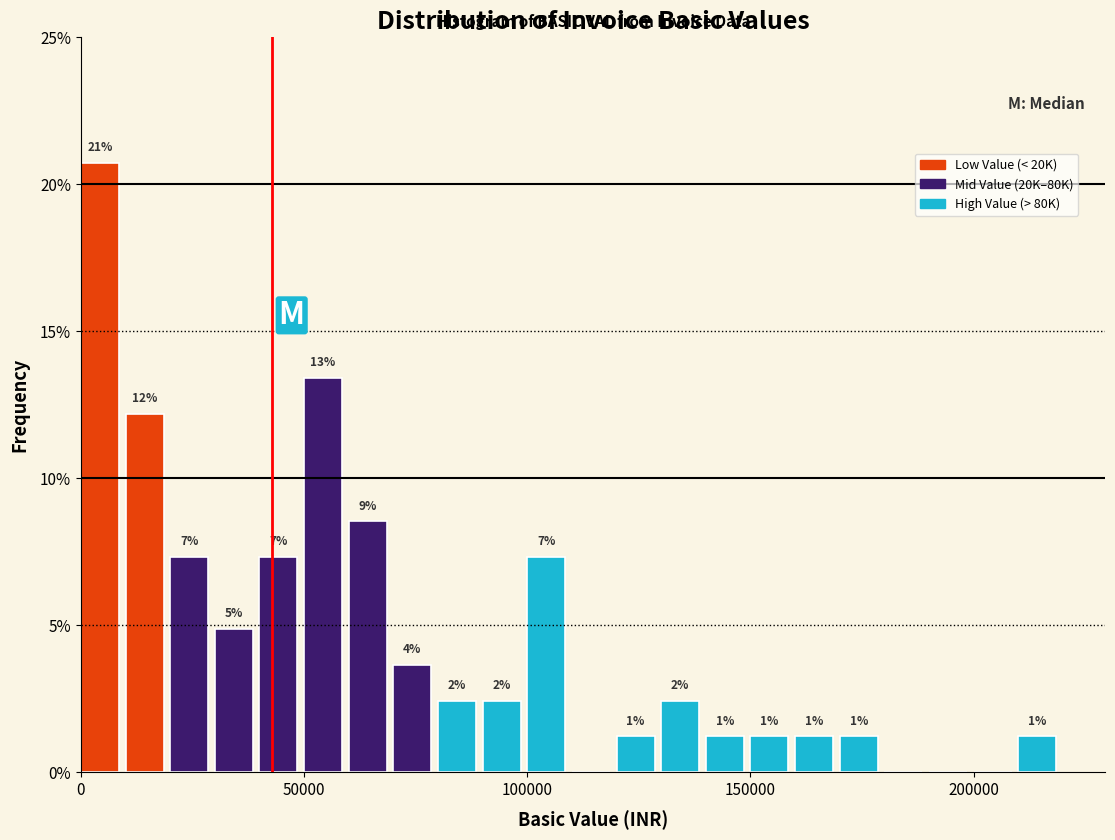

Read against the x-axis, roughly where is the centre of the tallest bar?

5000